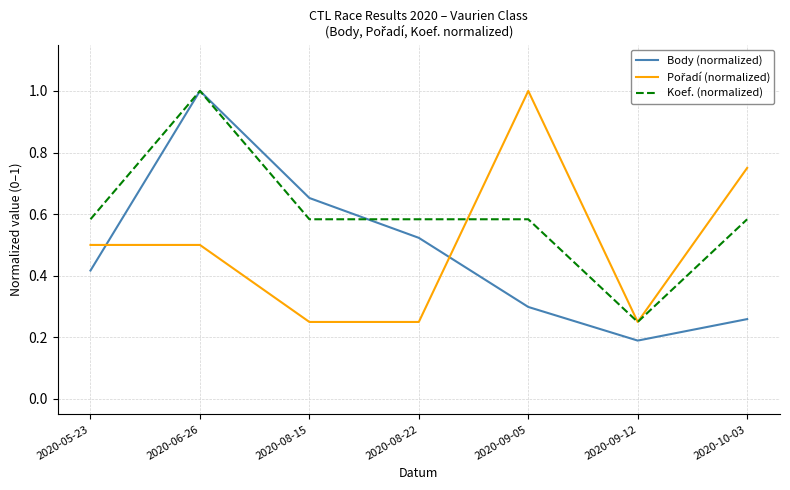

Count the number of categories in the chart.

7